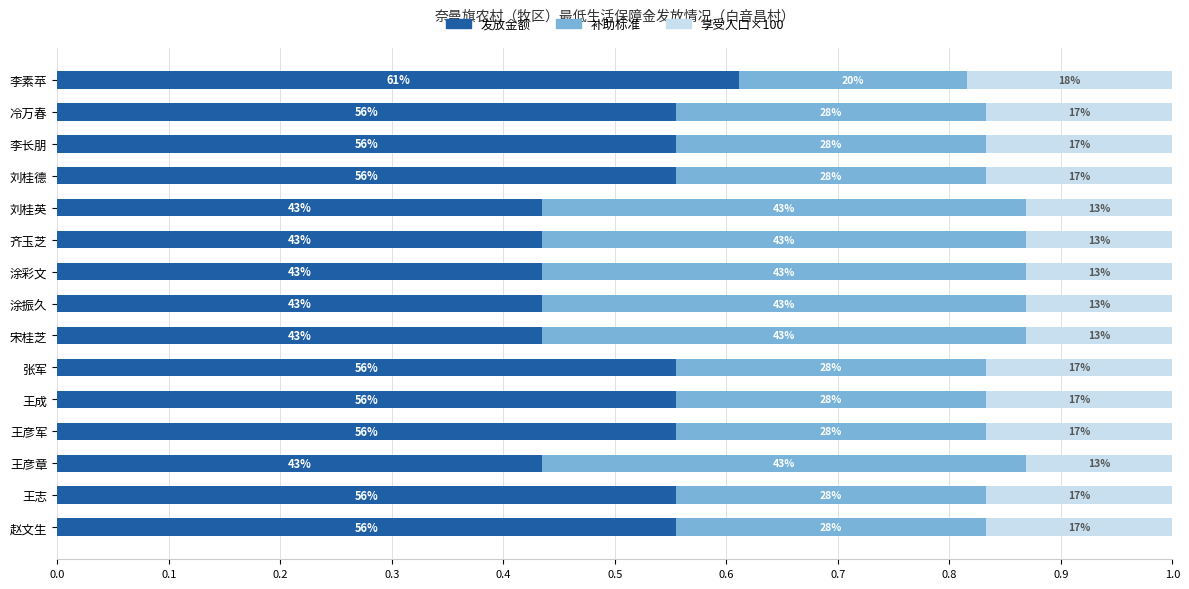

What are all the series names shown in the legend?

发放金额, 补助标准, 享受人口×100